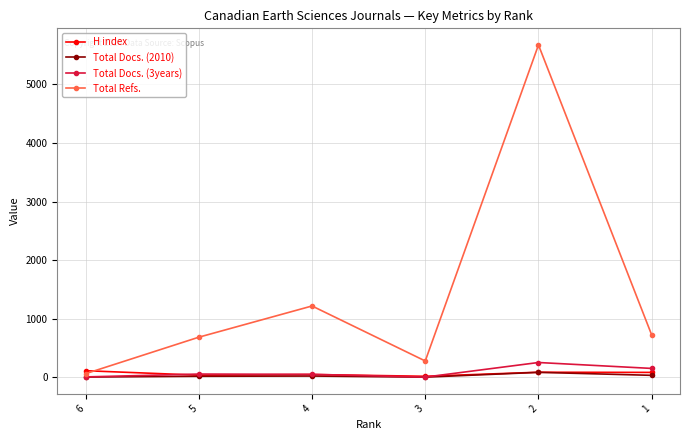

What is the total value across all series at 1?

989